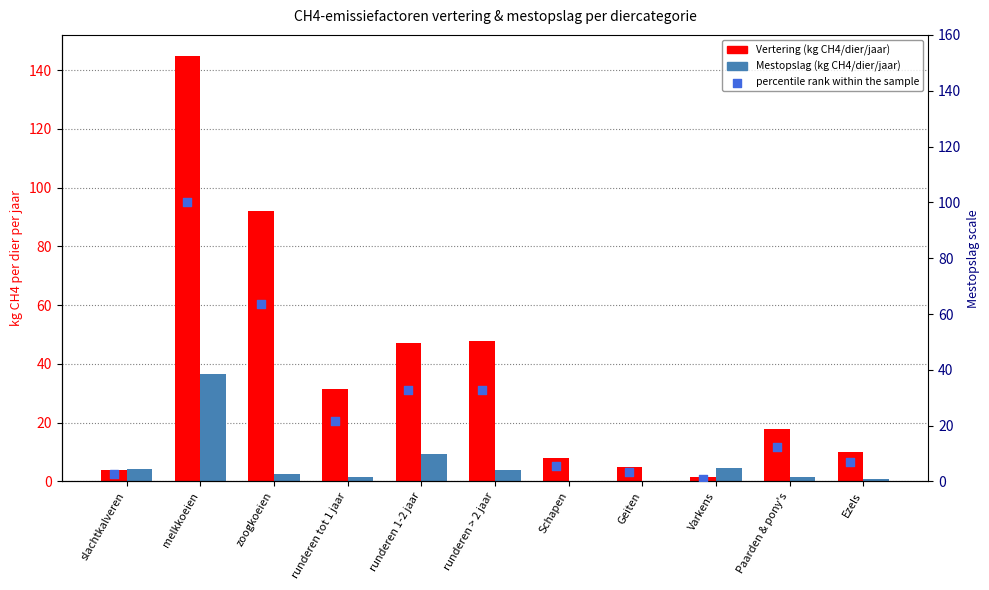

Which series has the widest spread of Y values?

Vertering (kg CH4/dier/jaar)